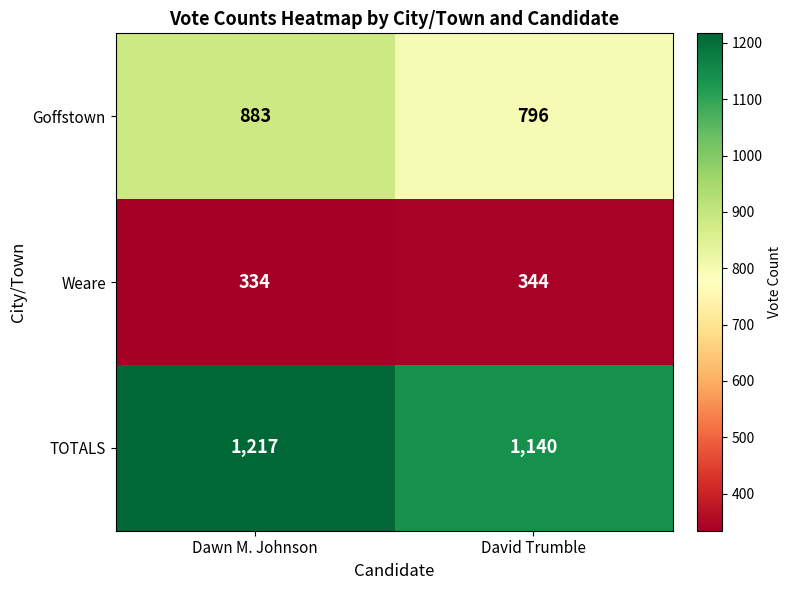

How many distinct data groups are displayed?

3